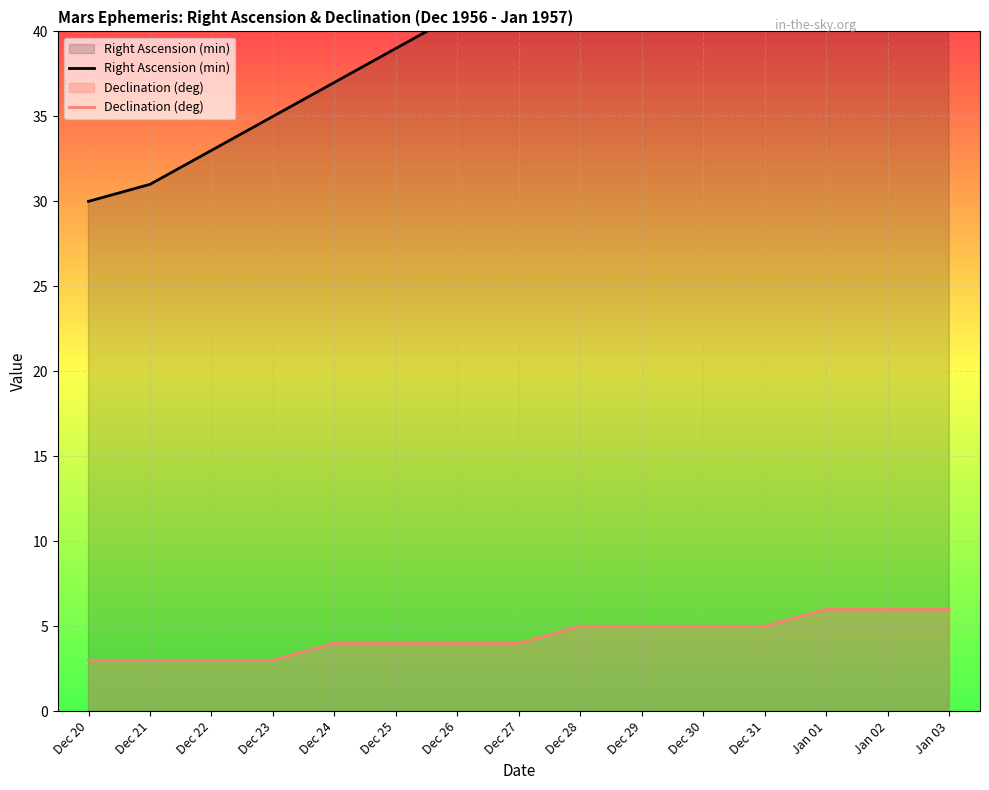

What is the average value of the Right Ascension (min) series?

44